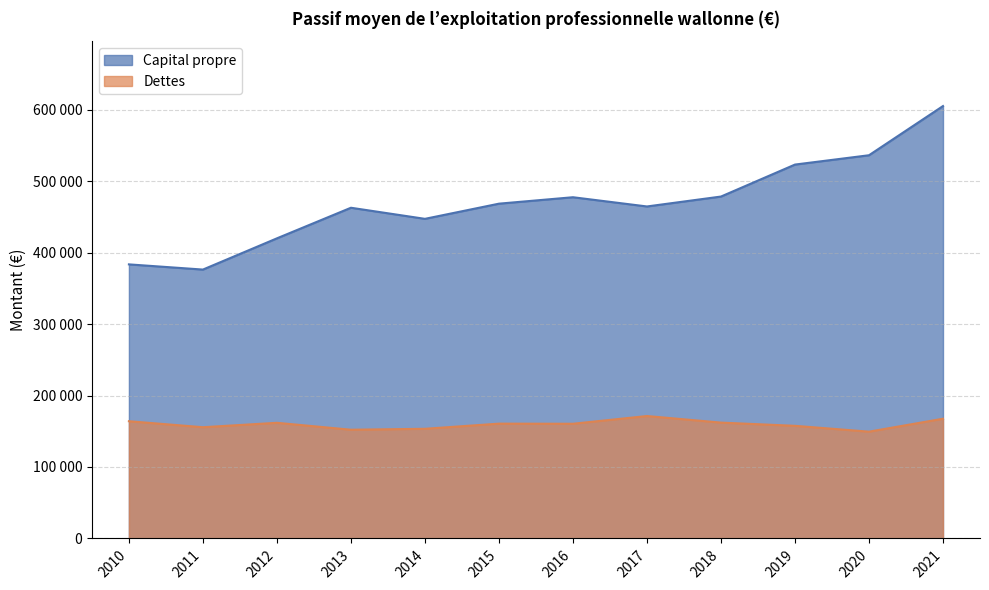

What is the value of the Dettes point at the 11th from the left?

149448